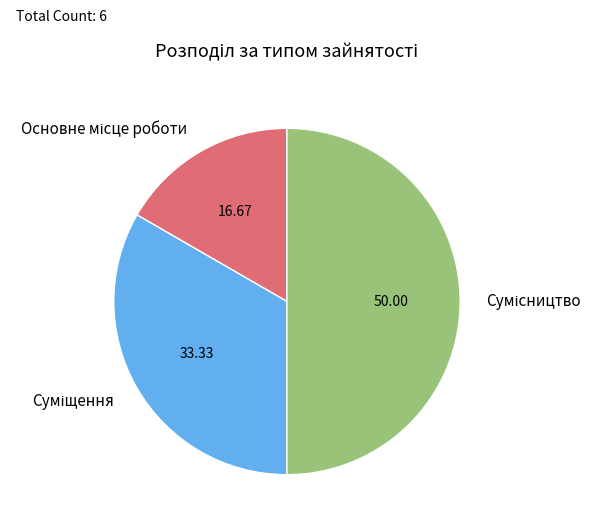

Do Основне місце роботи and Суміщення together represent more than half of the pie?

No